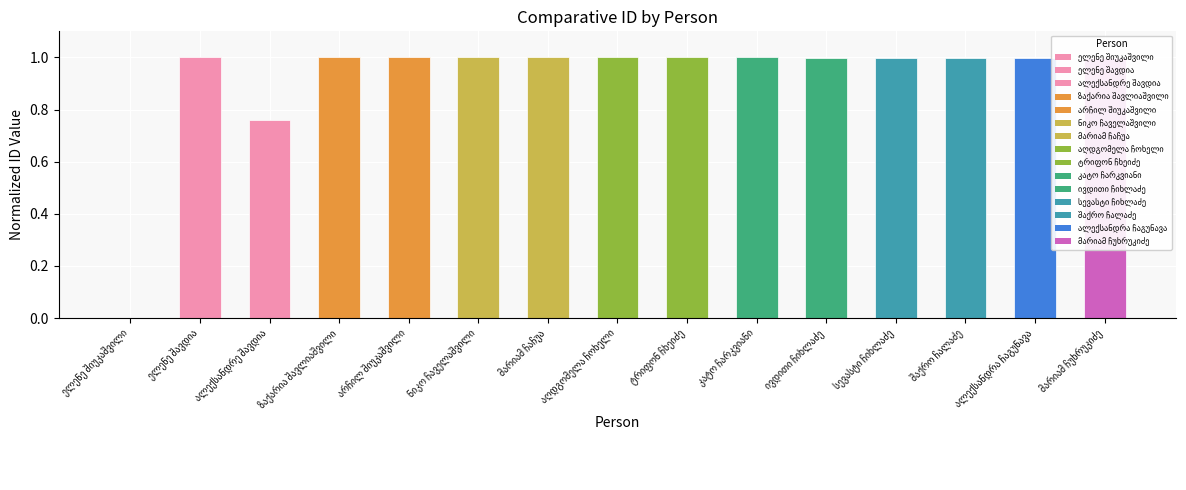

How many positive values are there?

14